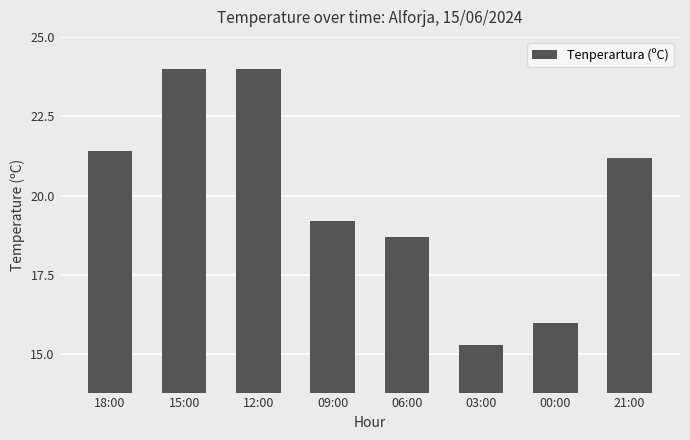

The value at 06:00 is 6.0. True or false?

False